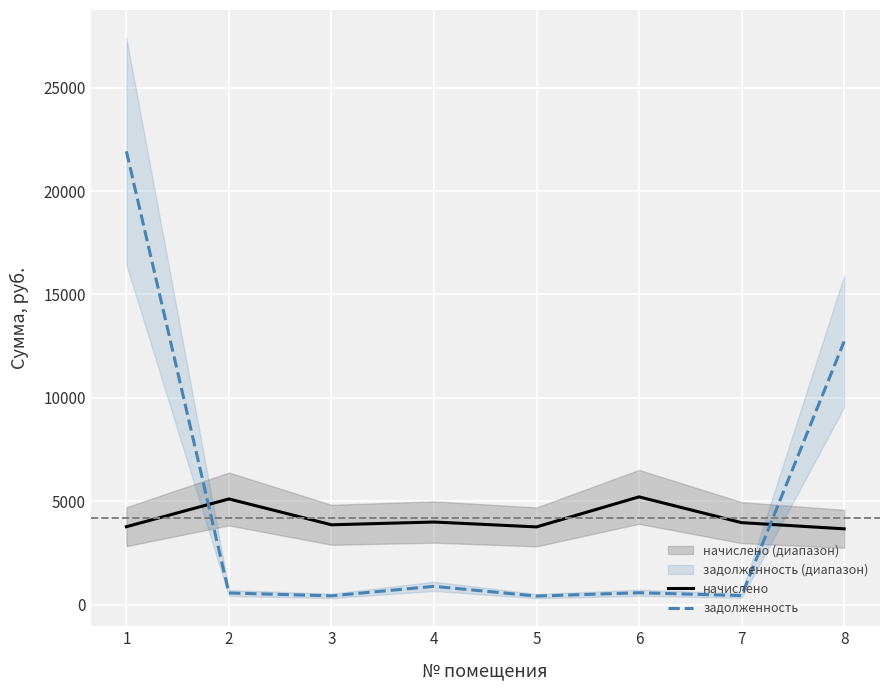

At which label does задолженность reach its peak?

1